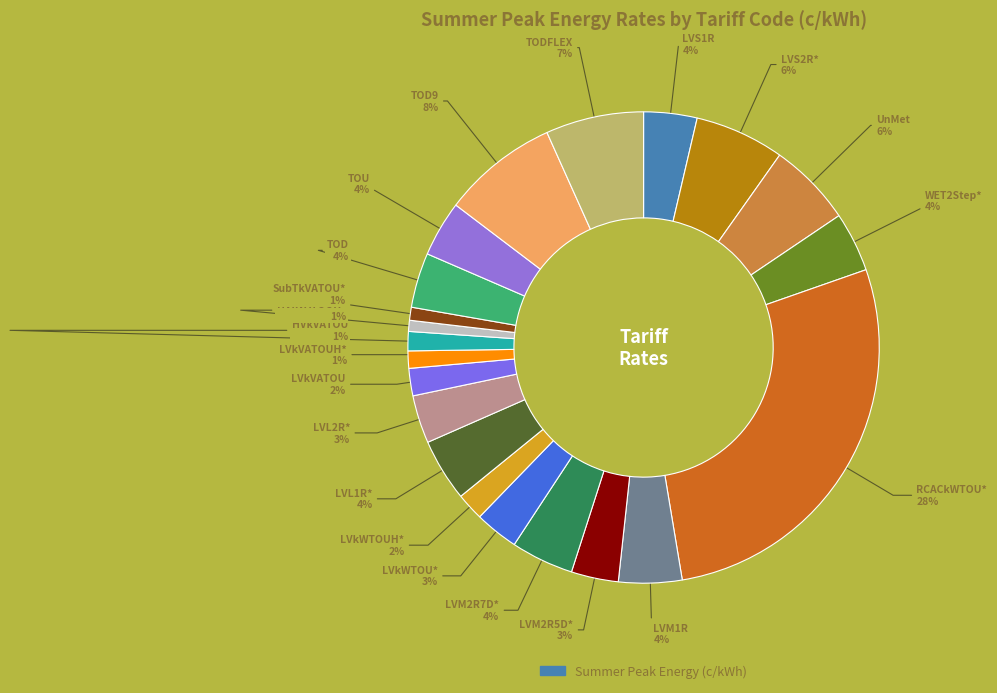

How many segments does this pie chart have?

21